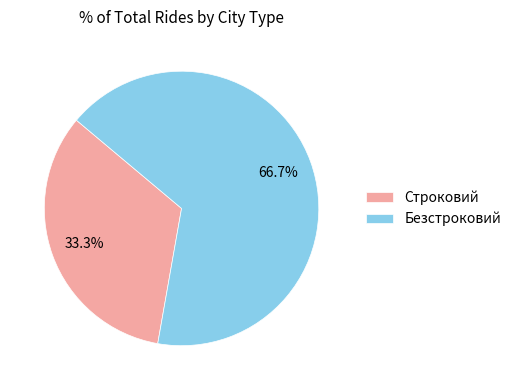

Does any single category account for the majority?

Yes